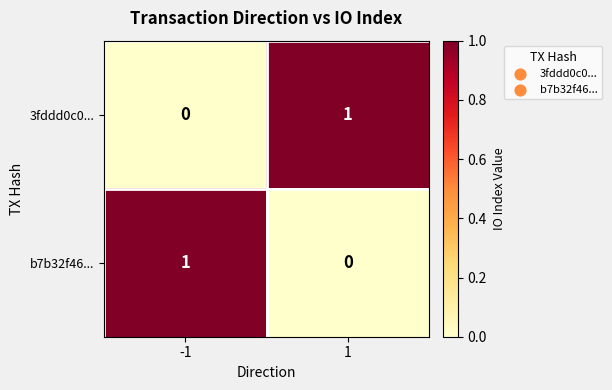

What is the maximum value shown in the chart?

1